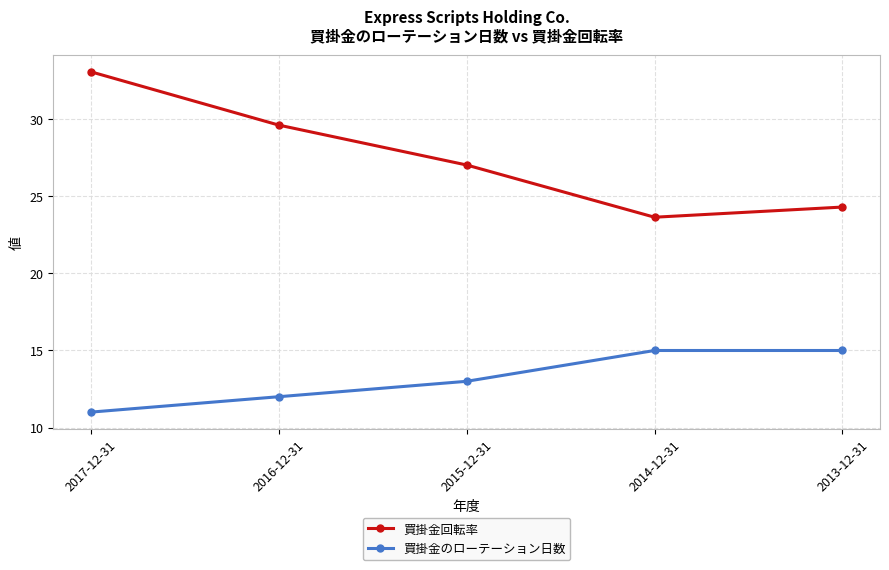

How many series are shown in this chart?

2